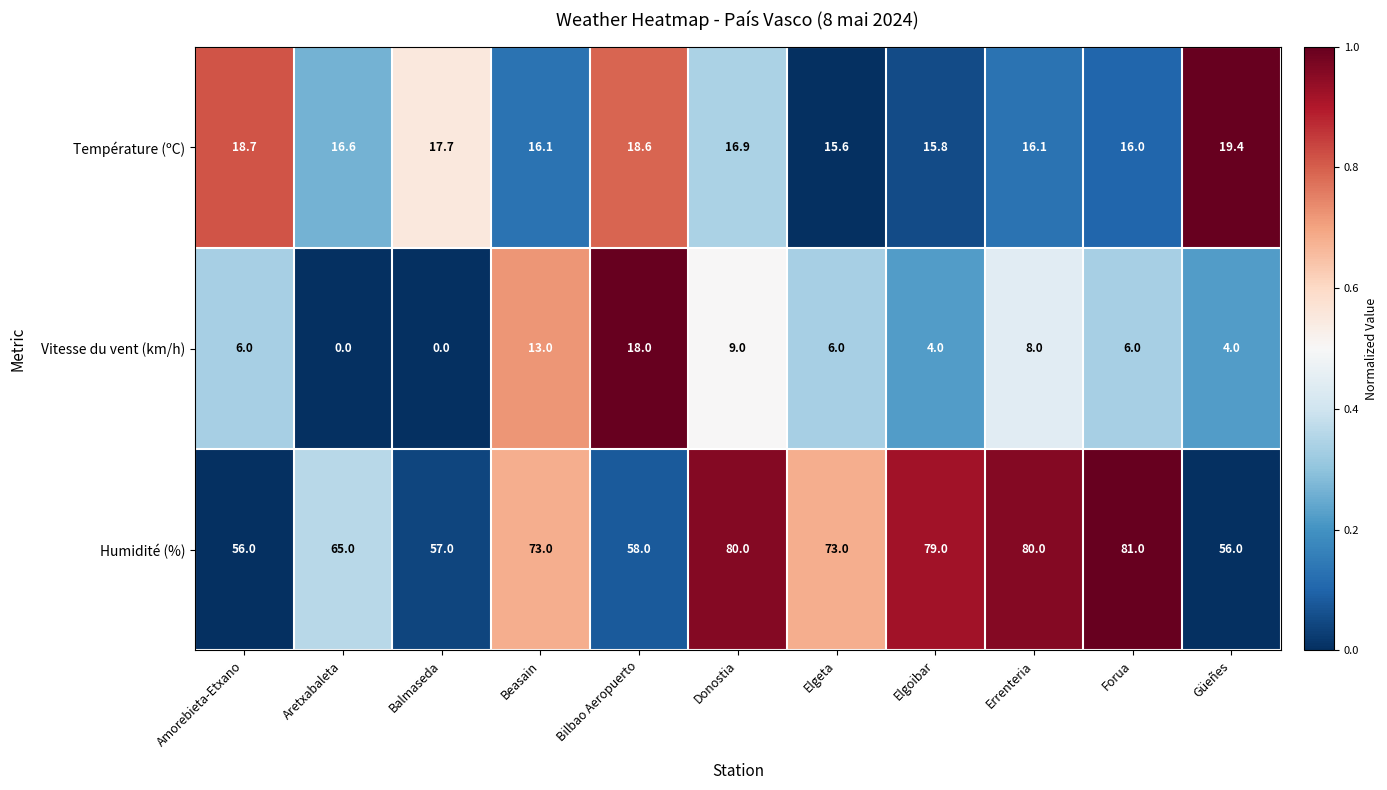

How many data points does each series have?

11